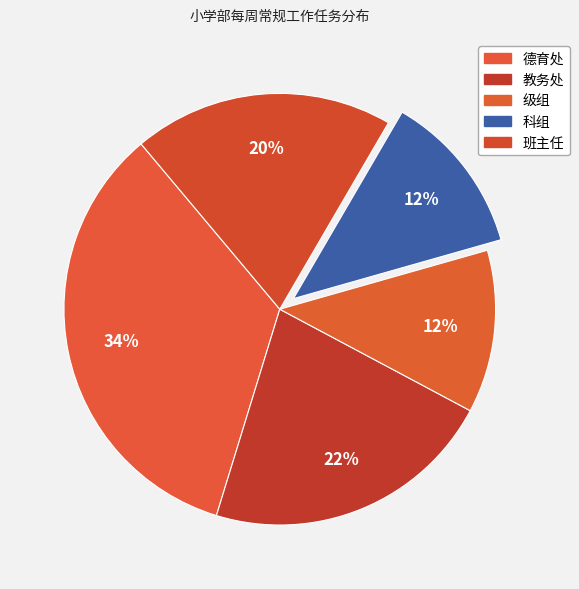

Which slice is the largest?

德育处